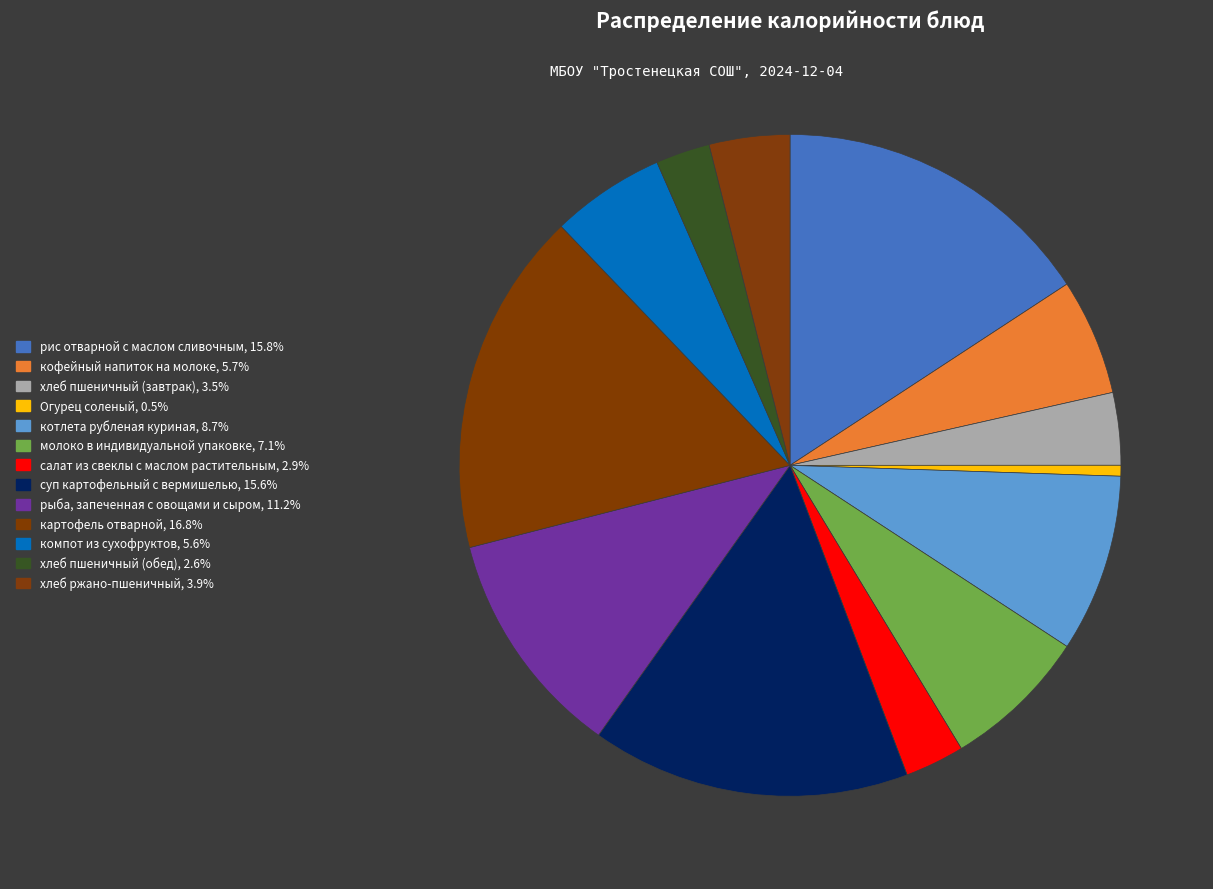

To the nearest percent, what is the difference between the кофейный напиток на молоке and рыба, запеченная с овощами и сыром slice percentages?

5%